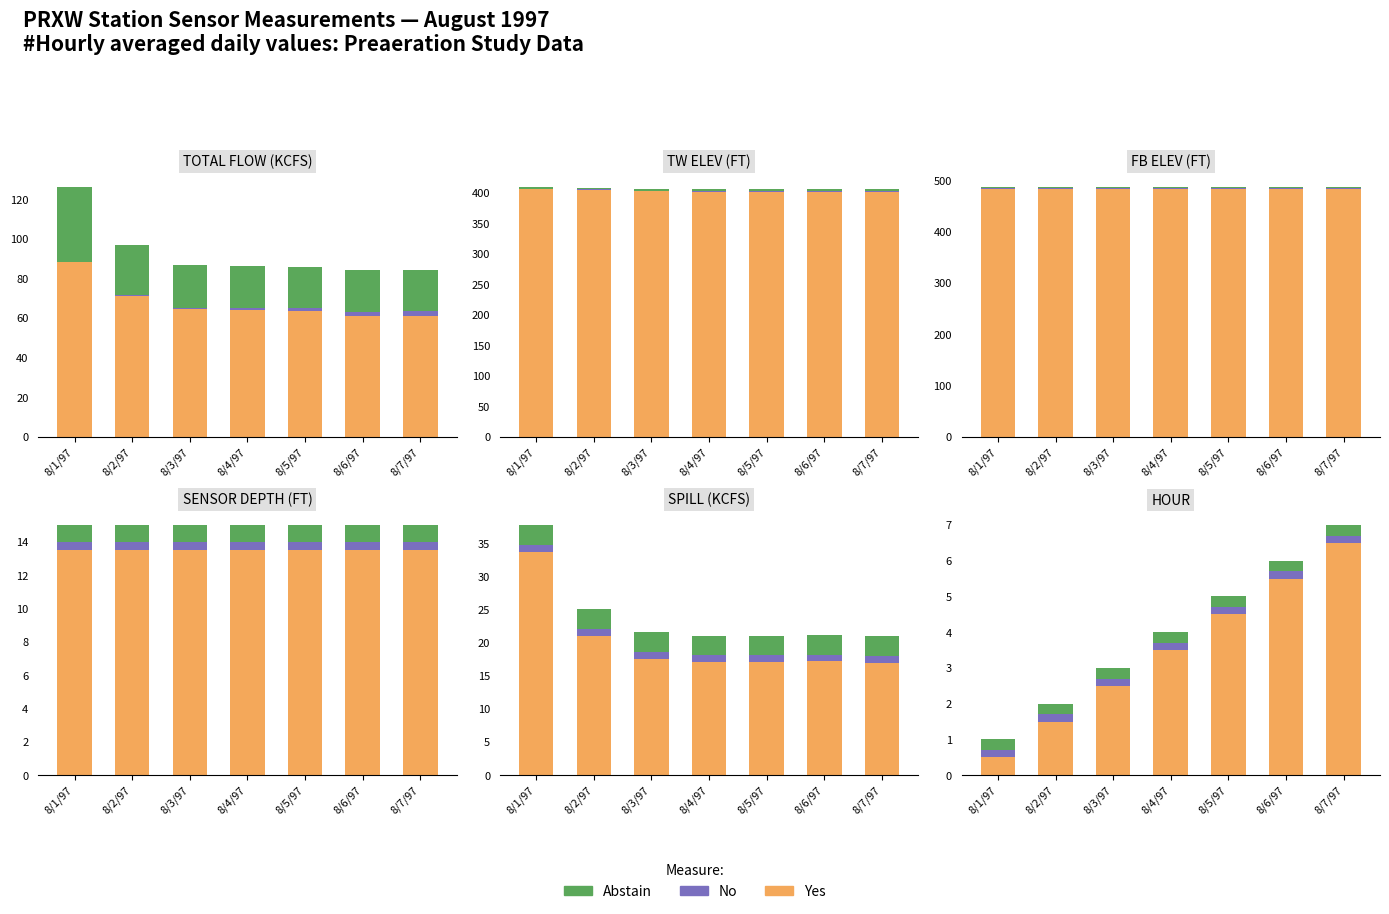

How many categories are shown in the chart?

7